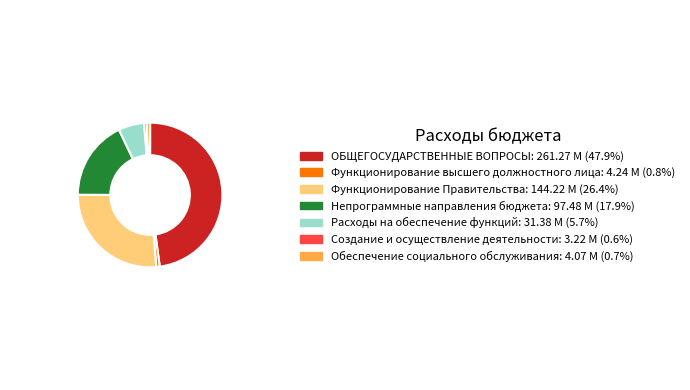

What is the ratio of the value at Расходы на обеспечение функций to the value at Создание и осуществление деятельности?

9.8